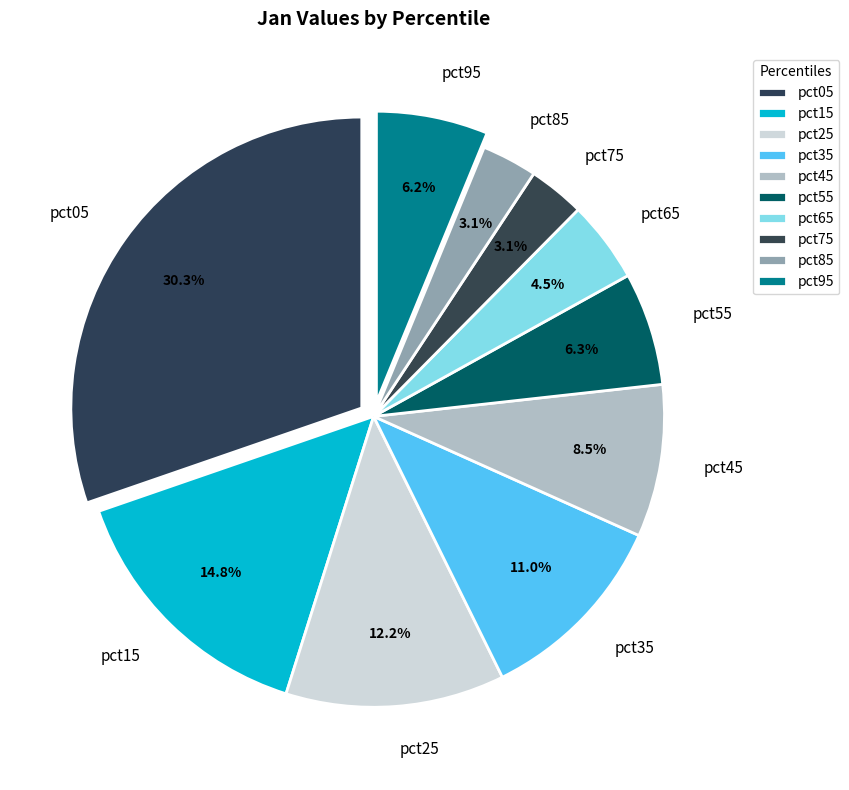

To the nearest percent, what is the difference between the pct65 and pct35 slice percentages?

6%